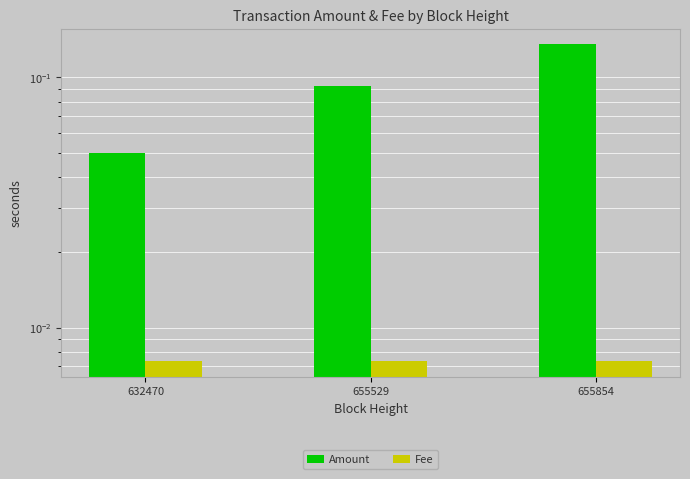

How many data points does each series have?

3